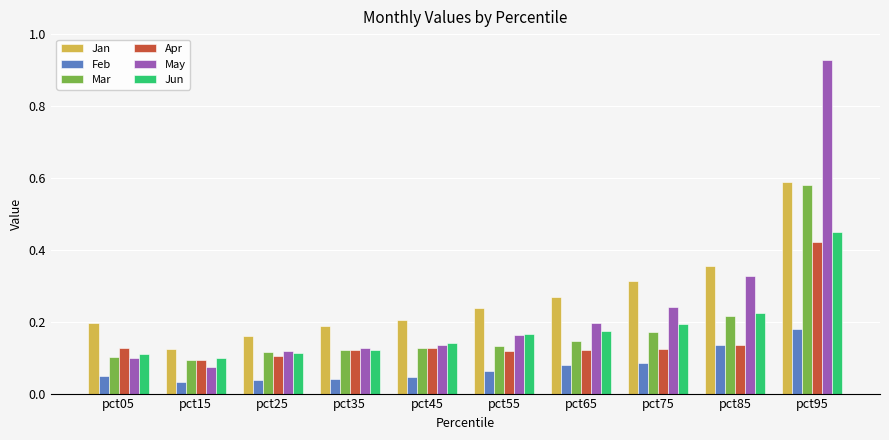

What are all the series names shown in the legend?

Jan, Feb, Mar, Apr, May, Jun